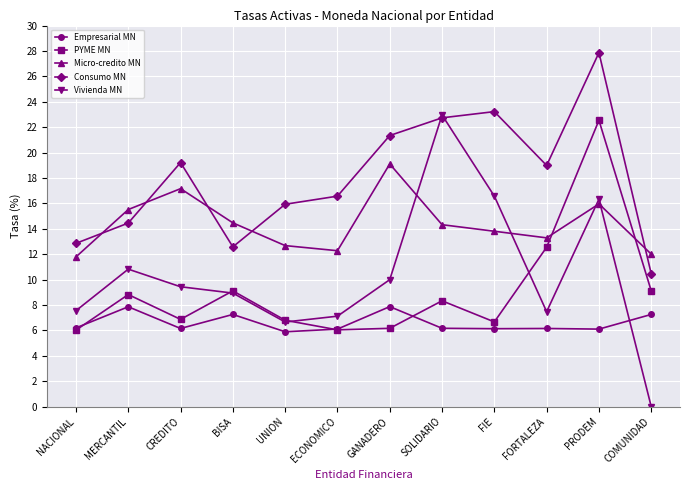

True or false: PYME MN has more than 1 interior local peaks.

True